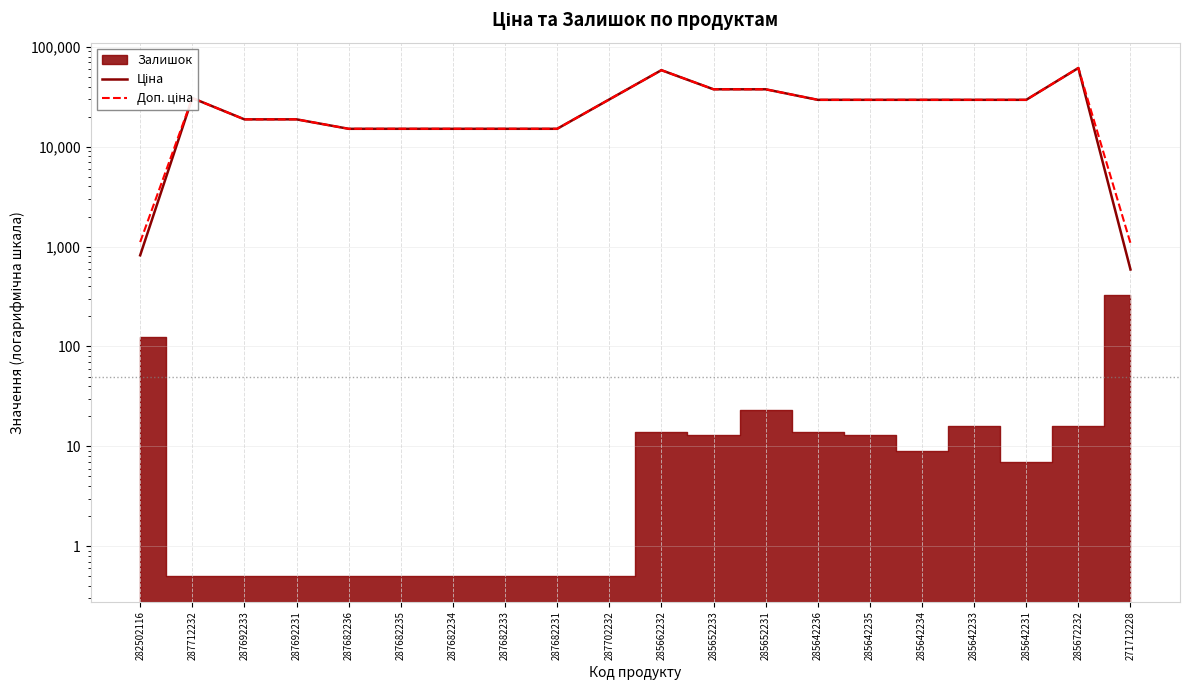

Reading left to right, list all the values displayed in this chart.

Ціна: 818.5	30717.1	18796.8	18796.8	15120.0	15120.0	15120.0	15120.0	15120.0	29747.2	58426.5	37593.6	37593.6	29491.5	29491.5	29491.5	29491.5	29491.5	61434.3	589.9
Доп. ціна: 1109.2	30717.1	18796.8	18796.8	15120.0	15120.0	15120.0	15120.0	15120.0	29747.2	58426.5	37593.6	37593.6	29491.5	29491.5	29491.5	29491.5	29491.5	61434.3	1081.7